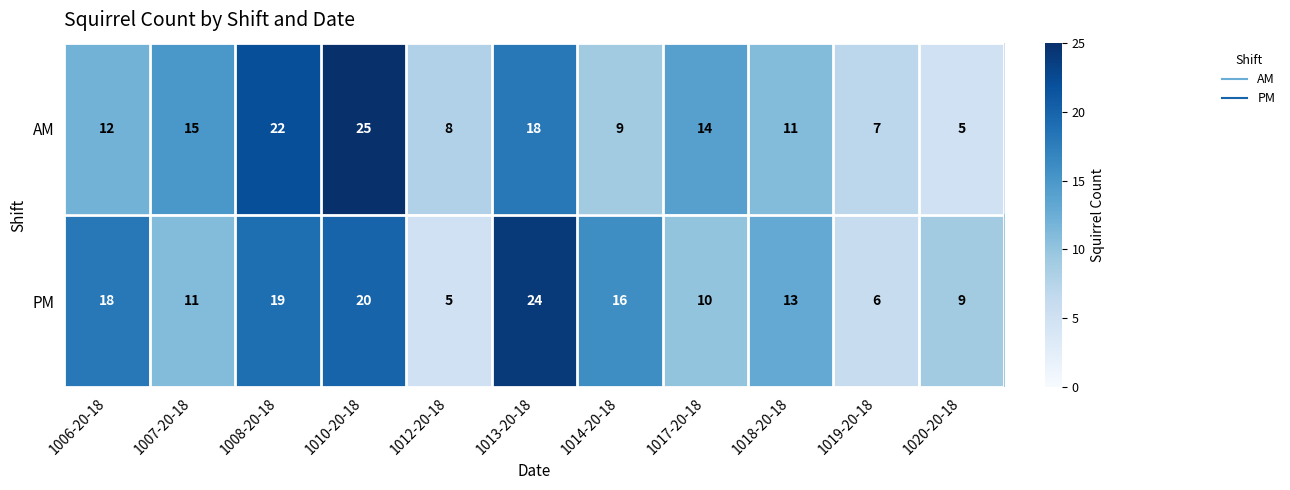

The value of PM at 1020-20-18 is 4. True or false?

False